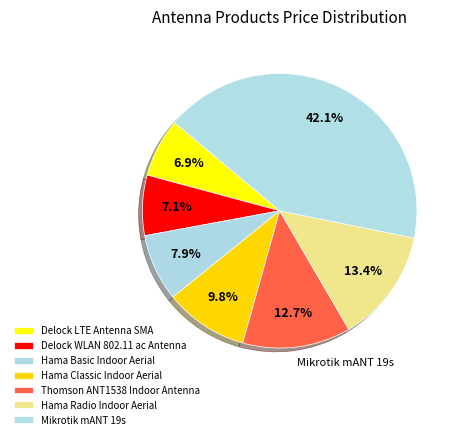

To the nearest percent, what percentage of the pie is Hama Classic Indoor Aerial?

10%